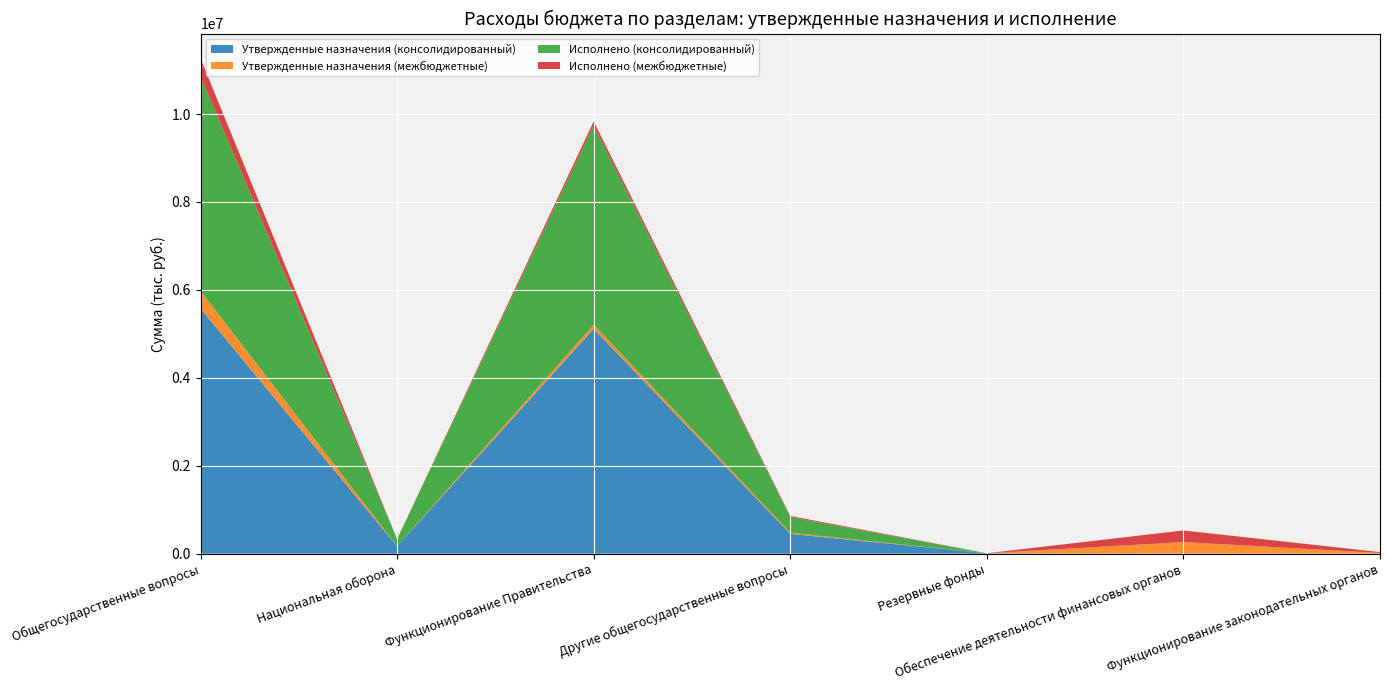

Reading right to left, extract all data points from this chart.

Утвержденные назначения (консолидированный): Функционирование законодательных органов=0.0	Обеспечение деятельности финансовых органов=0.0	Резервные фонды=10000.0	Другие общегосударственные вопросы=451271.3	Функционирование Правительства=5114352.0	Национальная оборона=169696.0	Общегосударственные вопросы=5575623.3
Утвержденные назначения (межбюджетные): Функционирование законодательных органов=18000.0	Обеспечение деятельности финансовых органов=264368.0	Резервные фонды=0.0	Другие общегосударственные вопросы=25282.0	Функционирование Правительства=96034.9	Национальная оборона=0.0	Общегосударственные вопросы=403684.9
Исполнено (консолидированный): Функционирование законодательных органов=0.0	Обеспечение деятельности финансовых органов=0.0	Резервные фонды=0.0	Другие общегосударственные вопросы=356681.9	Функционирование Правительства=4527178.0	Национальная оборона=161077.0	Общегосударственные вопросы=4883859.9
Исполнено (межбюджетные): Функционирование законодательных органов=18000.0	Обеспечение деятельности финансовых органов=264368.0	Резервные фонды=0.0	Другие общегосударственные вопросы=25282.0	Функционирование Правительства=96034.9	Национальная оборона=0.0	Общегосударственные вопросы=403684.9